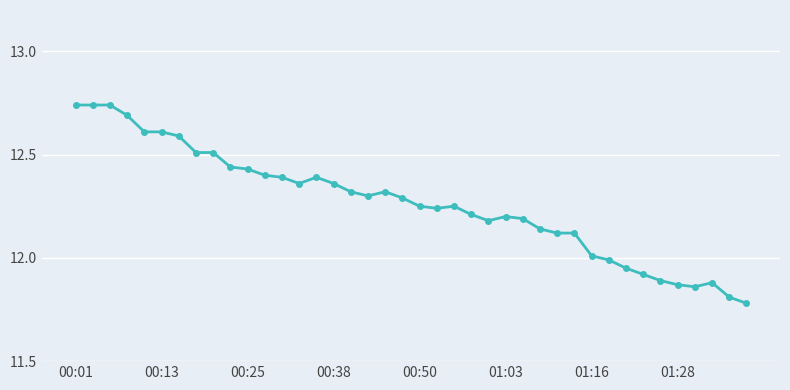

True or false: the data has more than 0 interior local peaks.

True